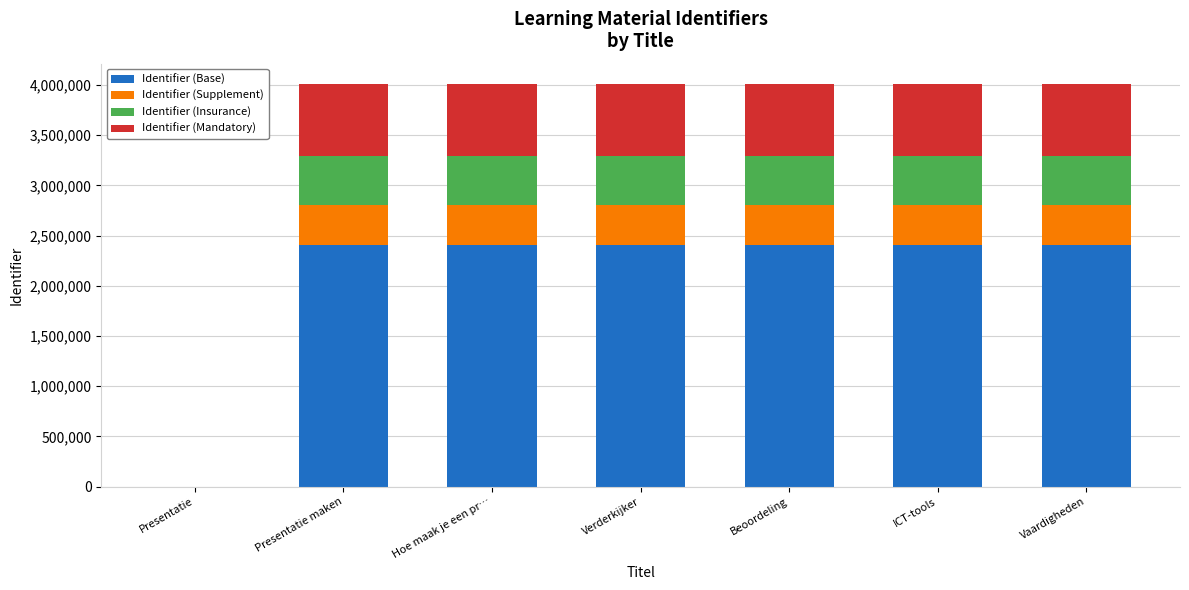

What is the total value across all series at Presentatie maken?

4011282.0